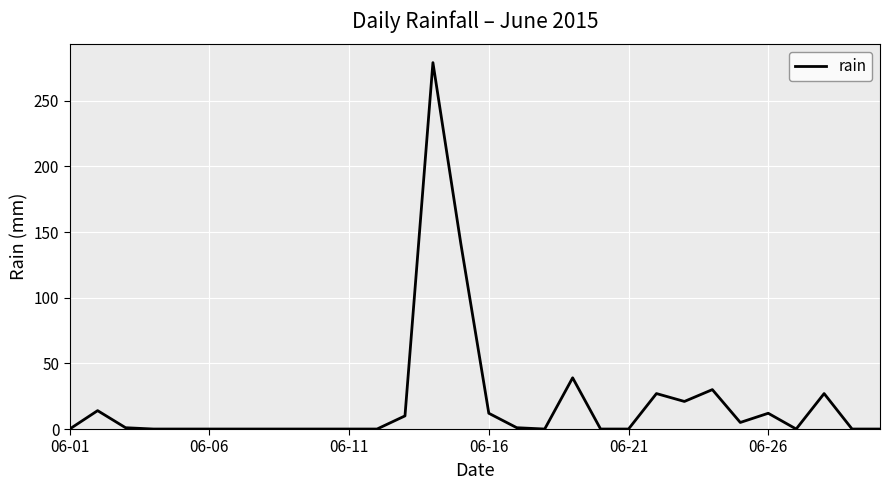

What is the maximum value shown in the chart?

279